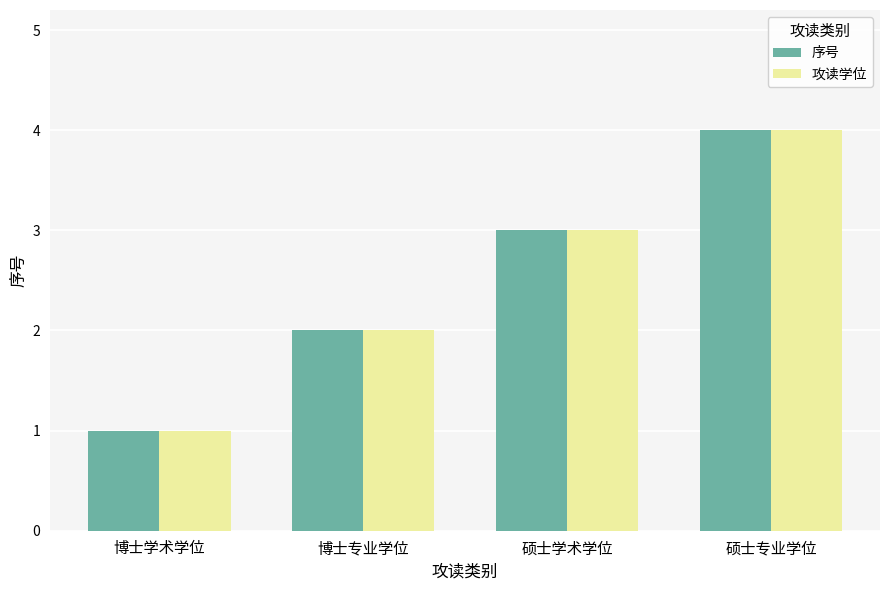

What is the sum of the 序号 values at 博士学术学位 and 硕士专业学位?

5